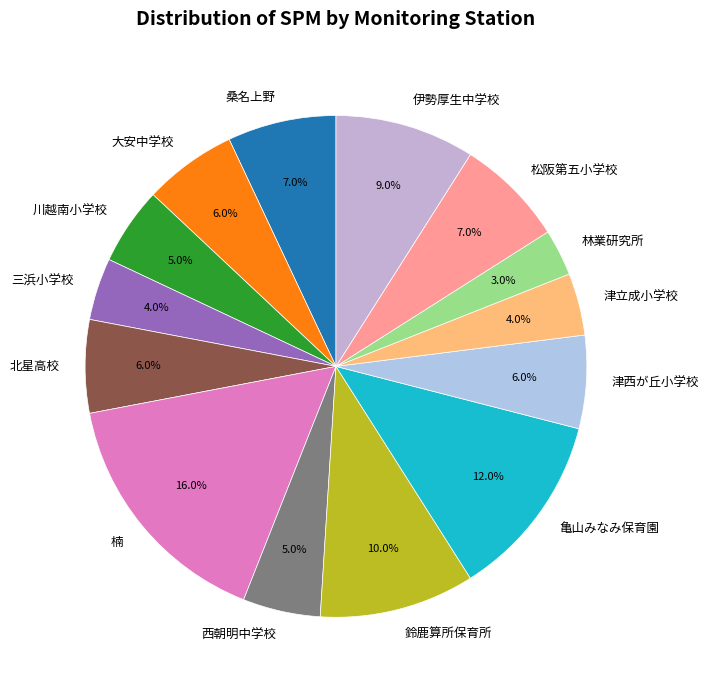

The 津立成小学校 slice represents 4% of the pie. True or false?

True